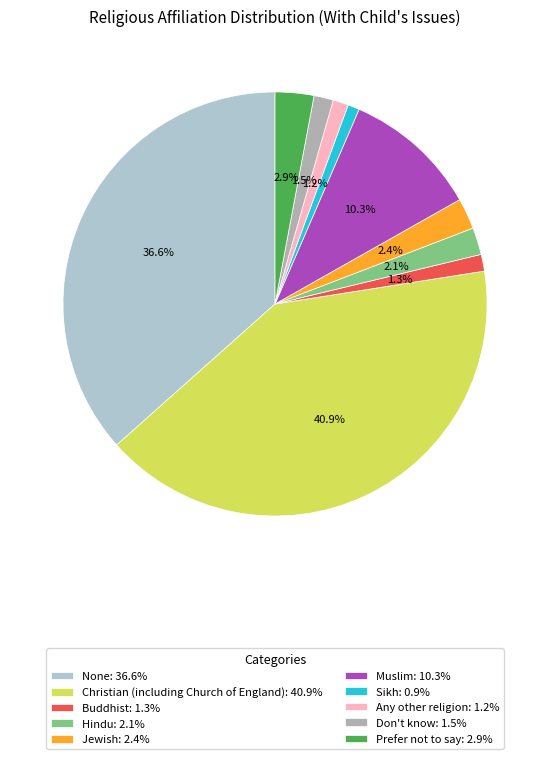

Which slice is the smallest?

Sikh